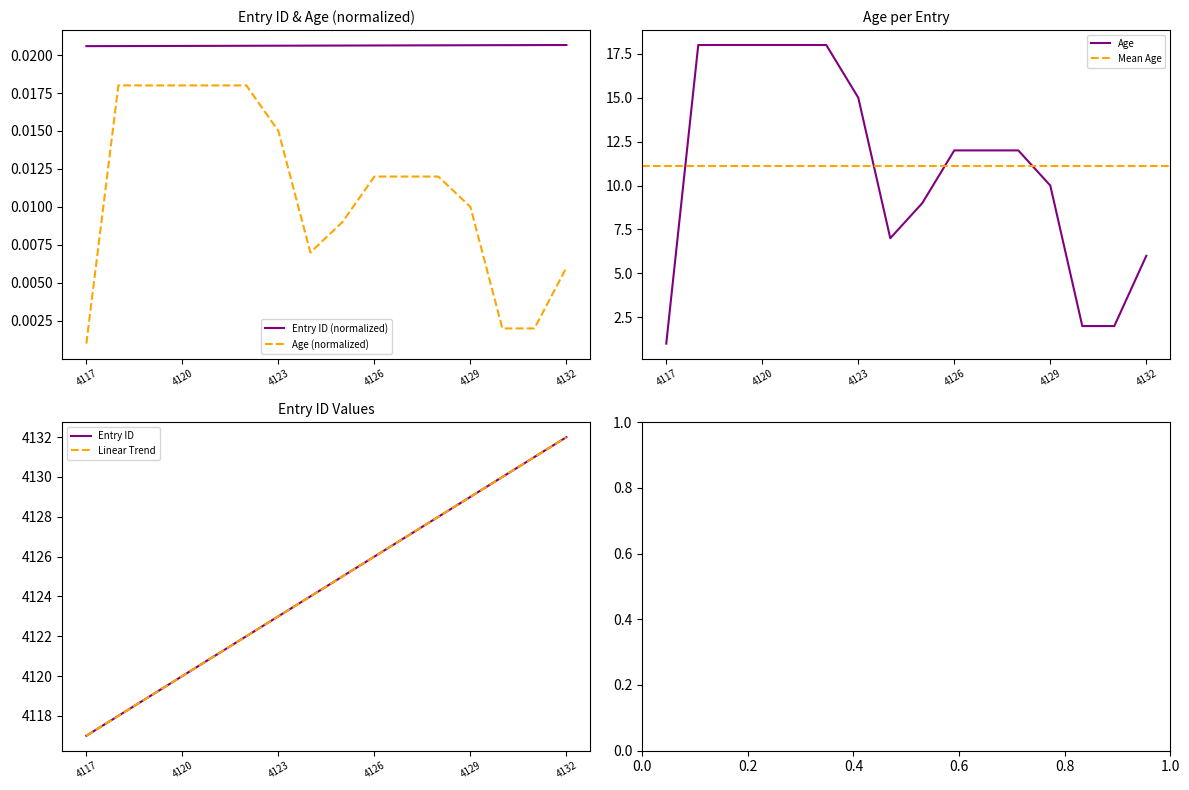

Which series has the largest range (max minus min)?

Age